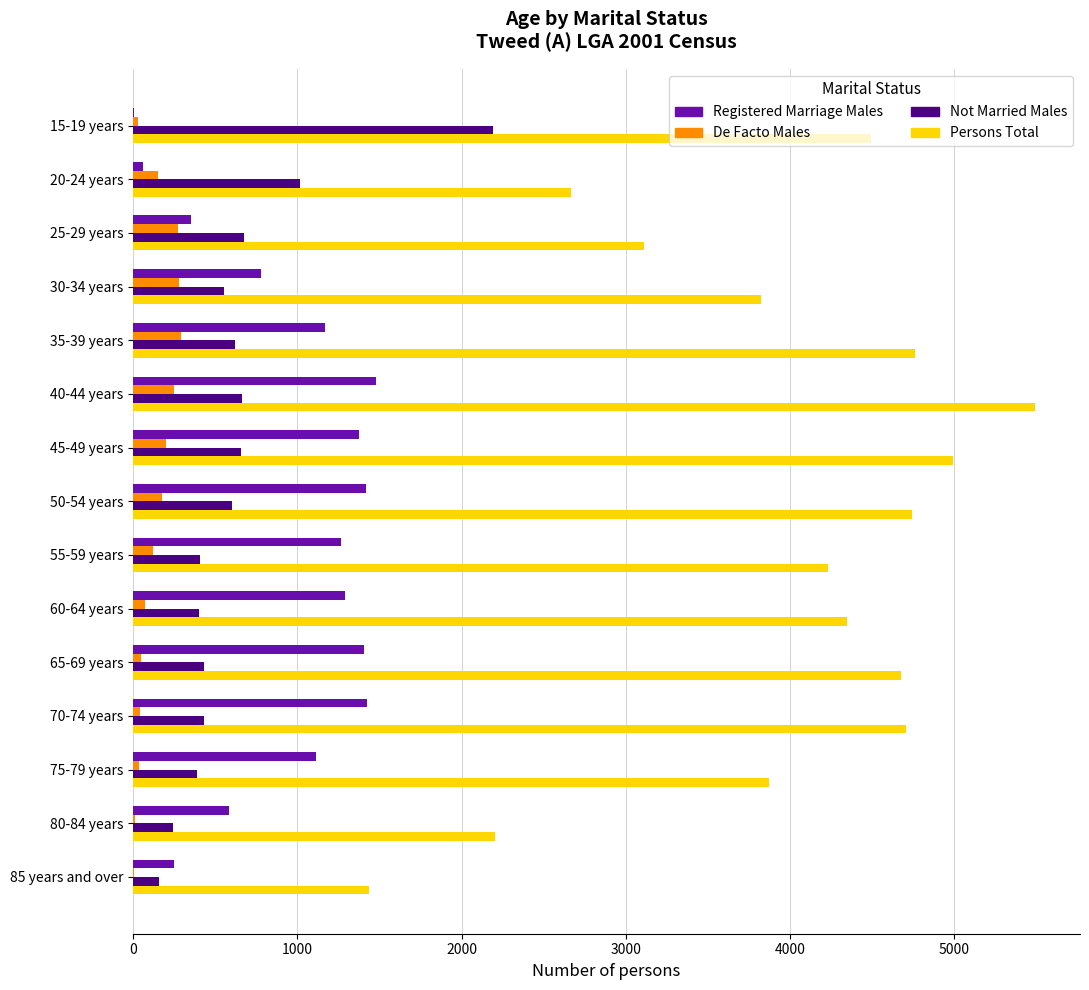

Which category has the highest value across all series?

40-44 years